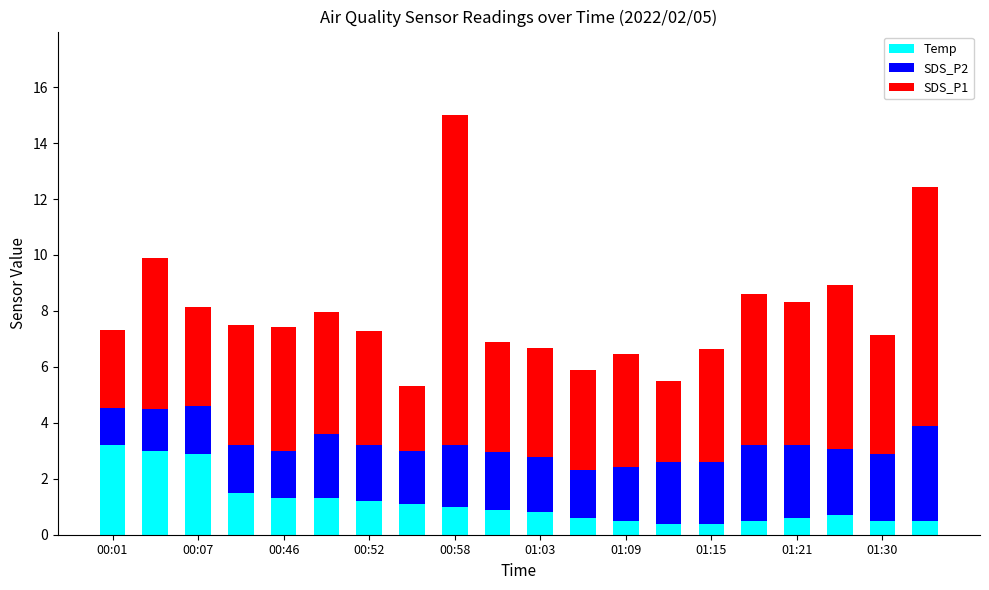

What is the minimum value for Temp?

0.4